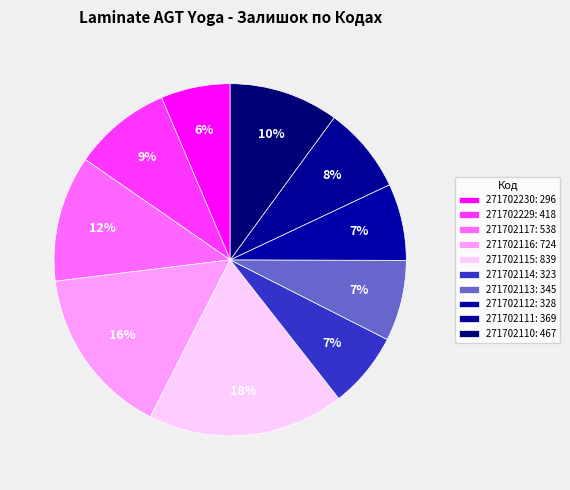

What is the smallest slice in the pie chart?

271702230